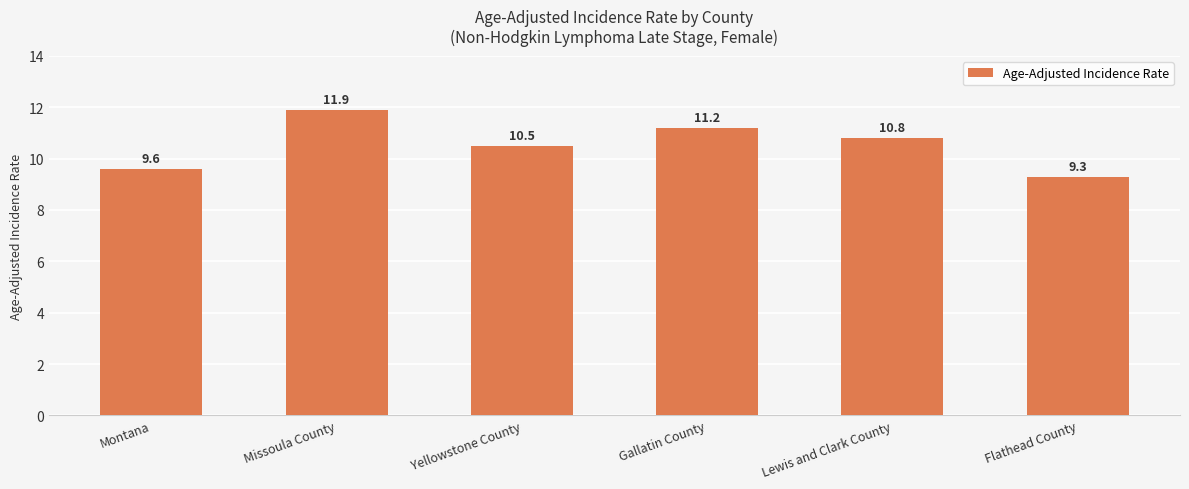

At which label does the data first exceed 10?

Missoula County